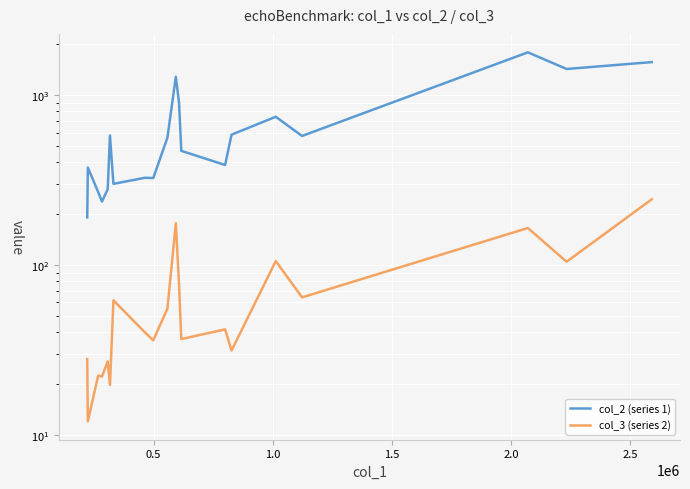

The value of col_2 (series 1) at 0.5 is 118.2. True or false?

False